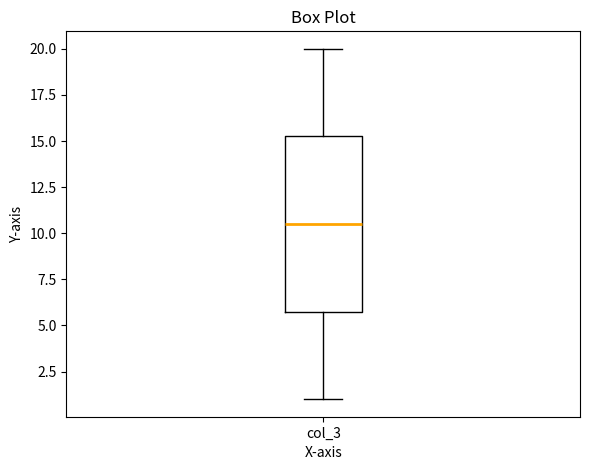

Read this box plot against the y-axis: the position of the median line, the range covered by the box, and the ends of both whiskers. The values are not printed on the chart, so give them approximately, as read against the axis.

median 10.5, box 6.0 to 15.5, whiskers 1.0 to 20.0